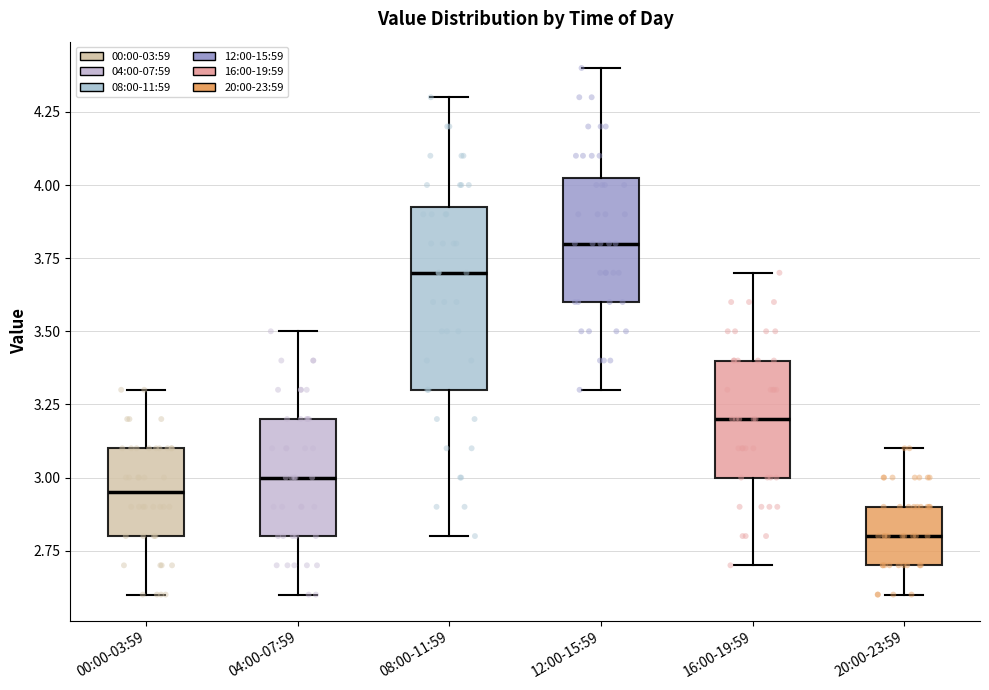

Reading left to right, transcribe this box plot: for each box, give where its median line is, the range the box spans, and where its two whiskers end, as read against the y-axis. The values are not printed on the chart, so give them approximately, as read against the axis.

00:00-03:59: median 2.95, box 2.80 to 3.10, whiskers 2.60 to 3.30
04:00-07:59: median 3.00, box 2.80 to 3.20, whiskers 2.60 to 3.50
08:00-11:59: median 3.70, box 3.30 to 3.95, whiskers 2.80 to 4.30
12:00-15:59: median 3.80, box 3.60 to 4.05, whiskers 3.30 to 4.40
16:00-19:59: median 3.20, box 3.00 to 3.40, whiskers 2.70 to 3.70
20:00-23:59: median 2.80, box 2.70 to 2.90, whiskers 2.60 to 3.10